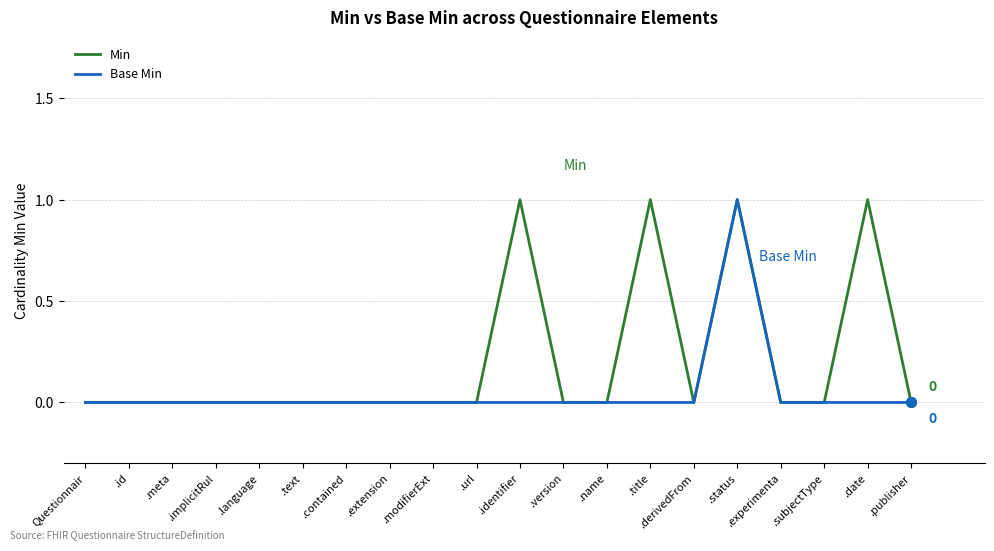

Is it true that Base Min equals 1 at .derivedFrom?

False